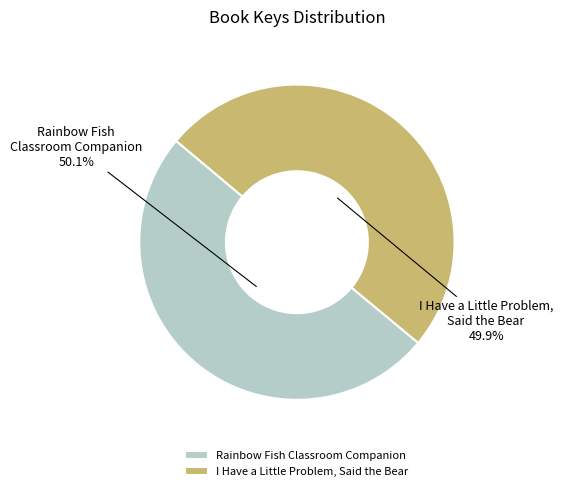

Does any single category account for the majority?

Yes